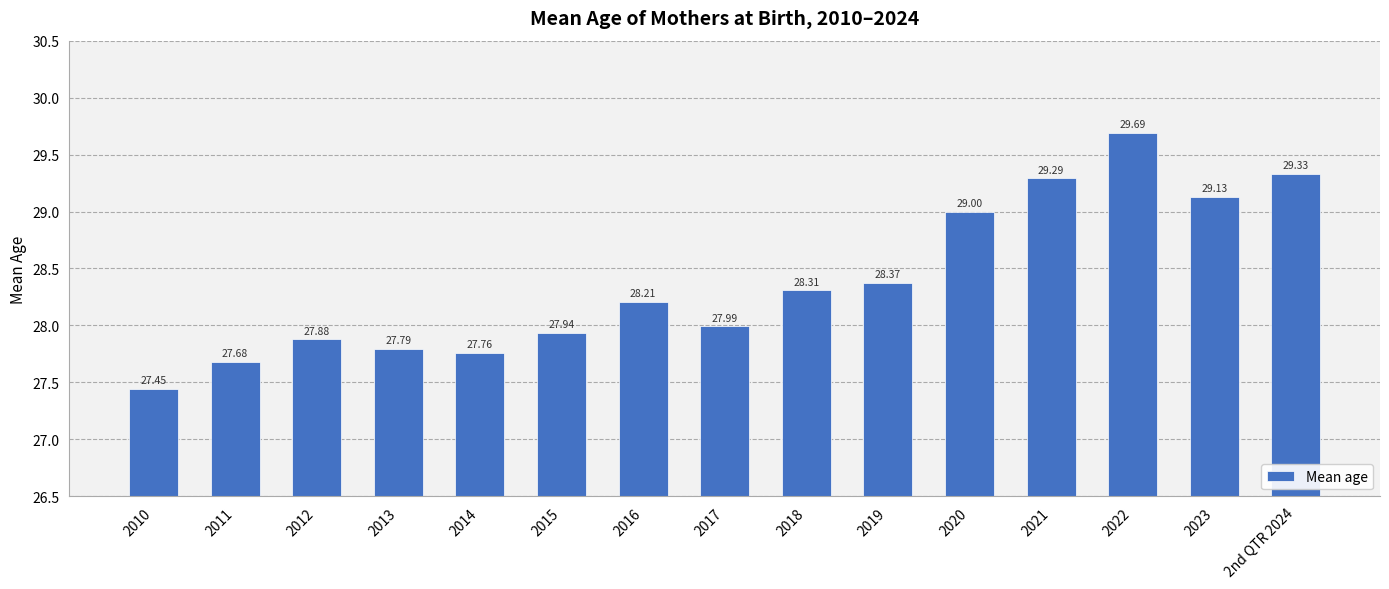

Count the number of data series in this chart.

1